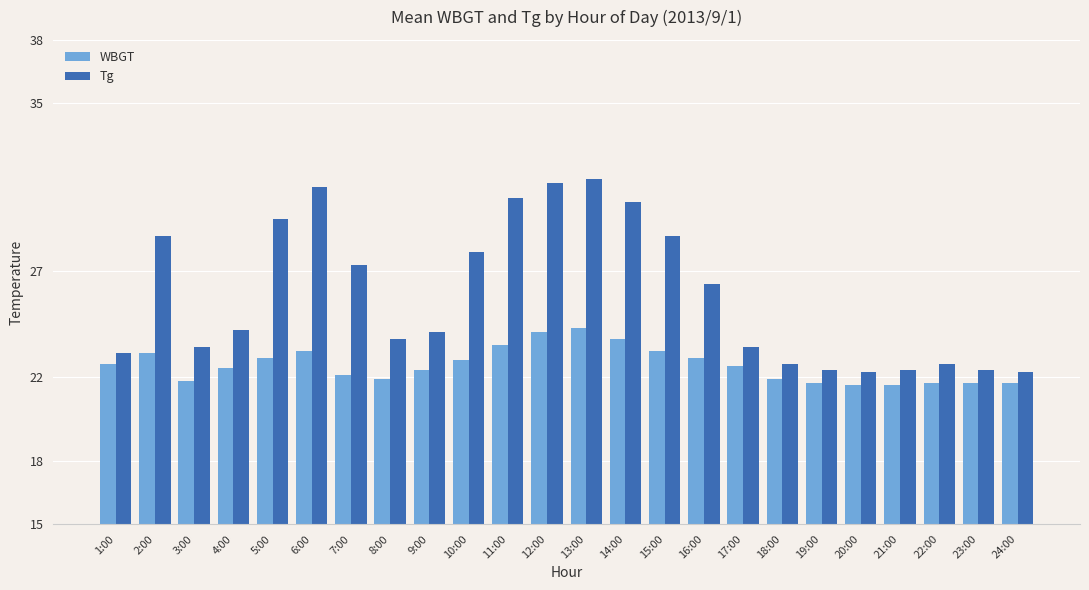

What is the spread (max minus min) of values at 7:00?

5.2